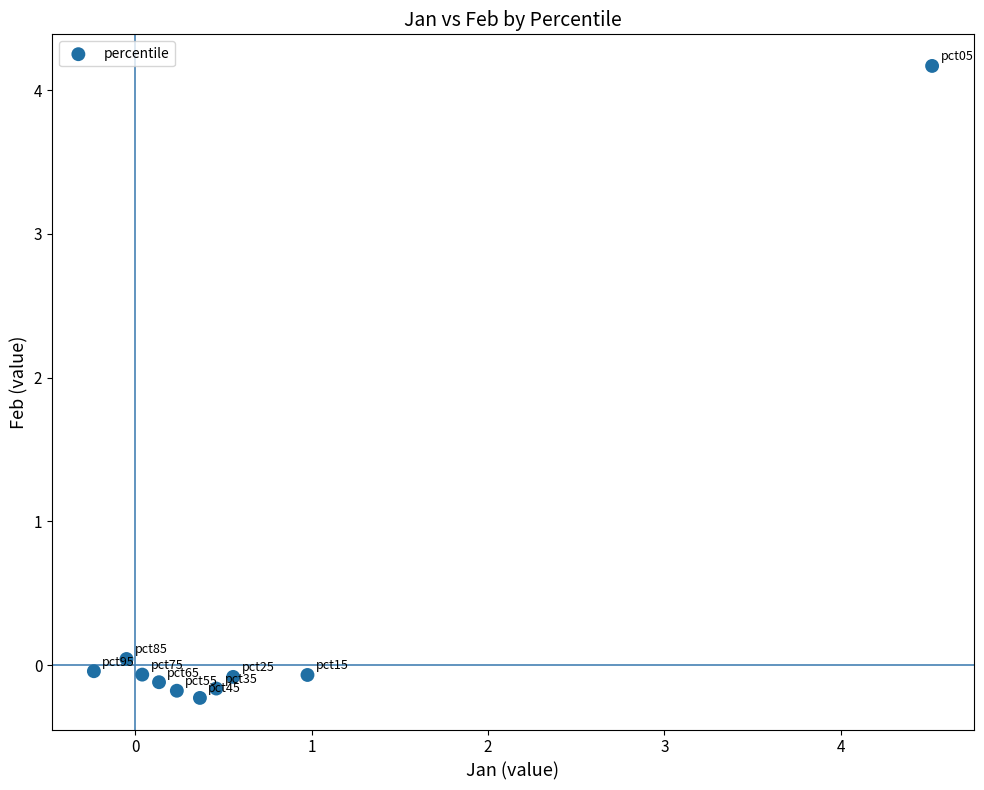

What is the range of X values (max minus min)?

4.8